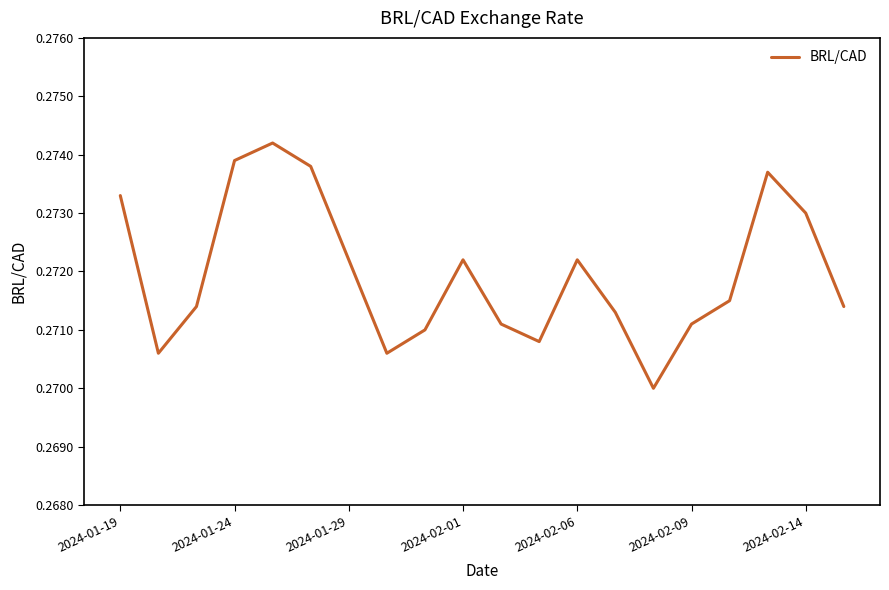

Between 2024-02-14 and 2024-02-01, which is larger?

2024-02-14